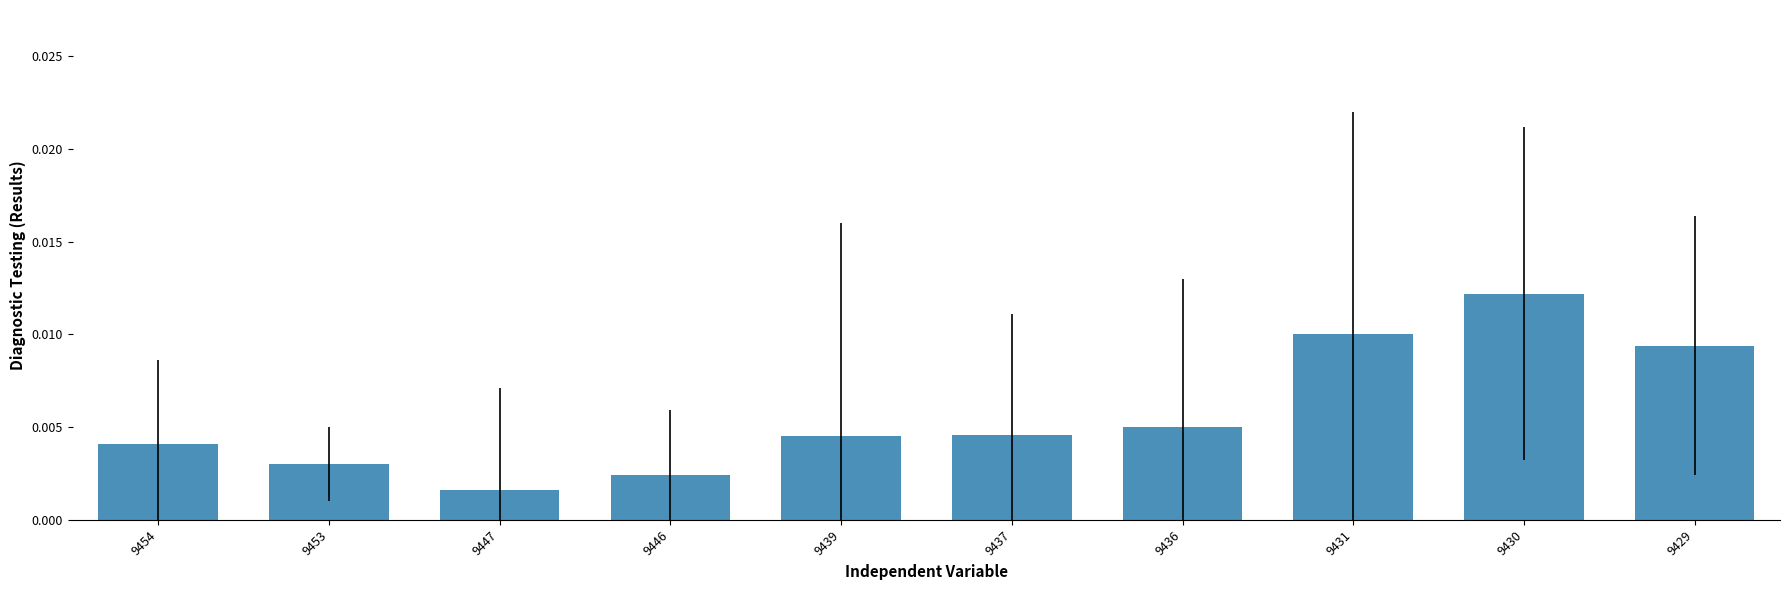

Which has a higher value, 9454 or 9453?

9454